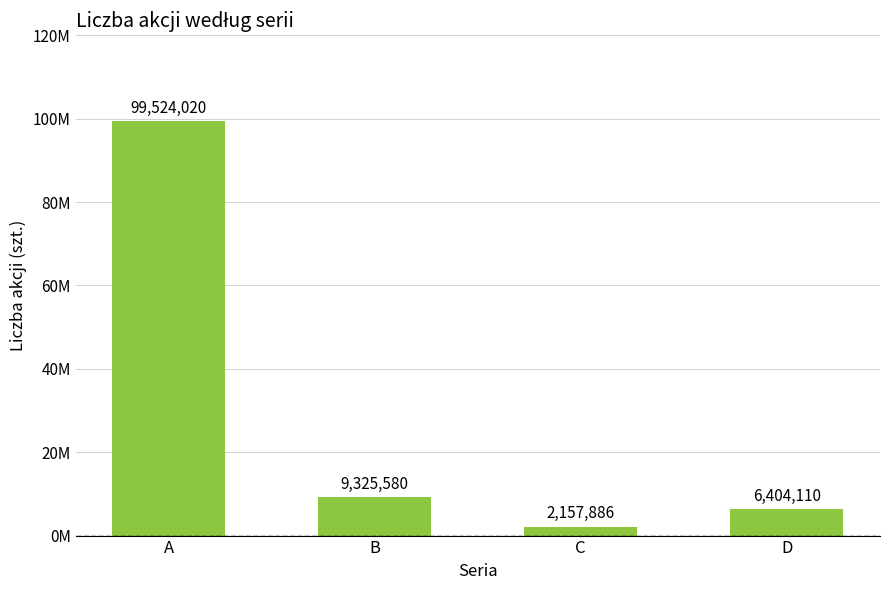

Reading left to right, what are all the values shown in this chart?

A=99524020	B=9325580	C=2157886	D=6404110